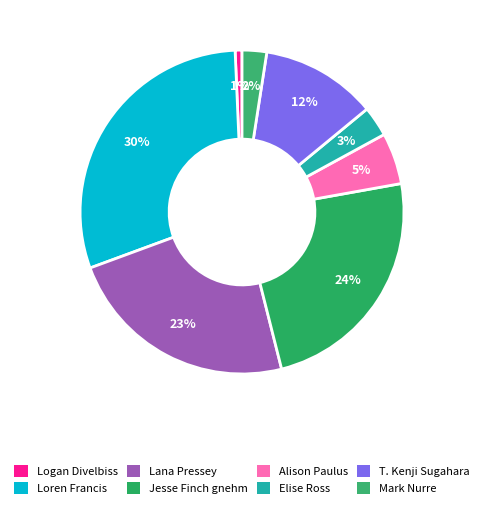

True or false: T. Kenji Sugahara accounts for 1% of the total.

False